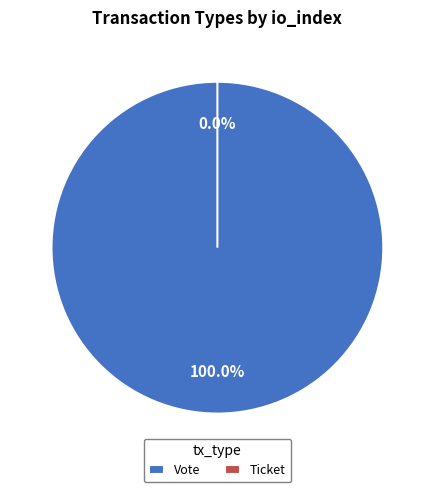

What is the change in value from Vote to Ticket?

-1